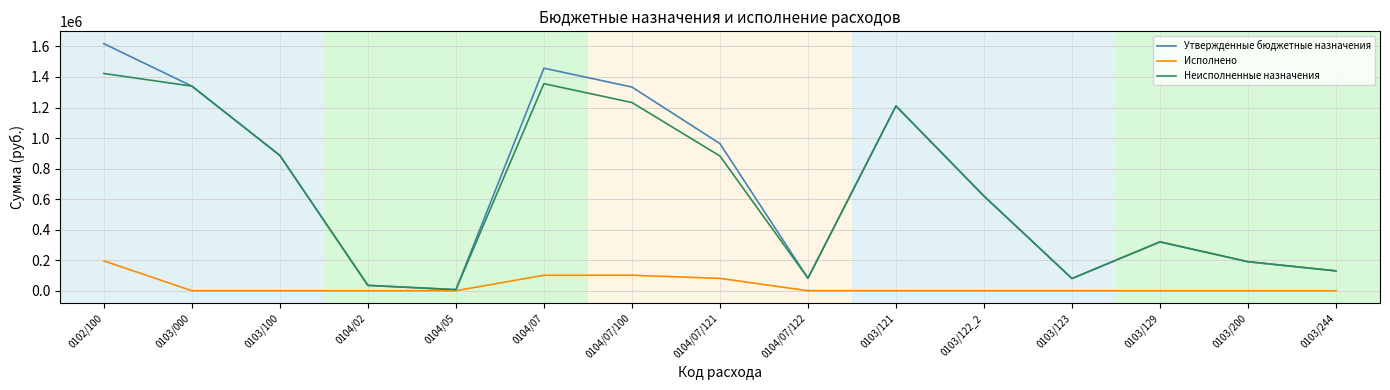

Does the chart display data point markers on the line(s)?

No